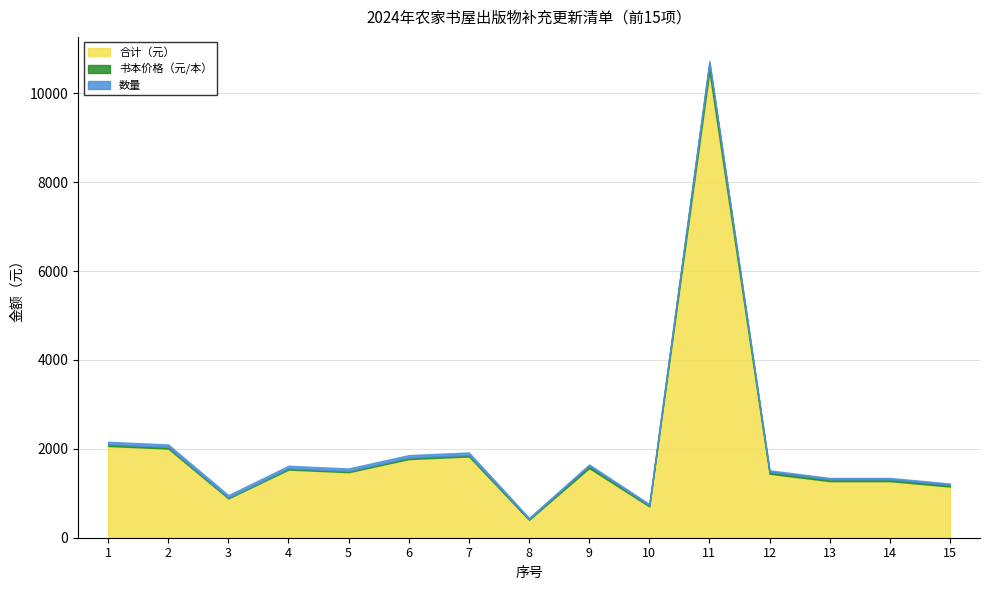

At which category is the sum across all series the highest?

11